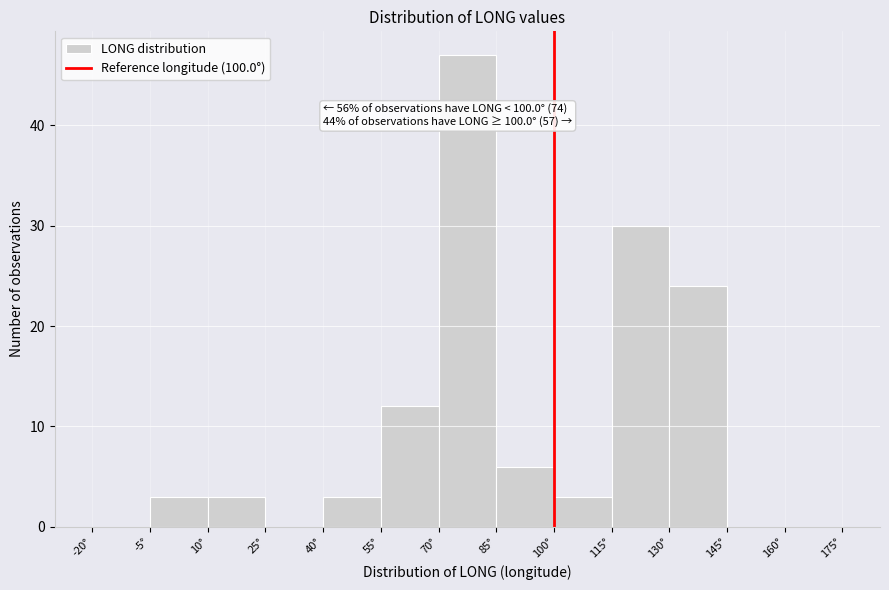

Which range on the x-axis has the tallest bar?

70 to 85